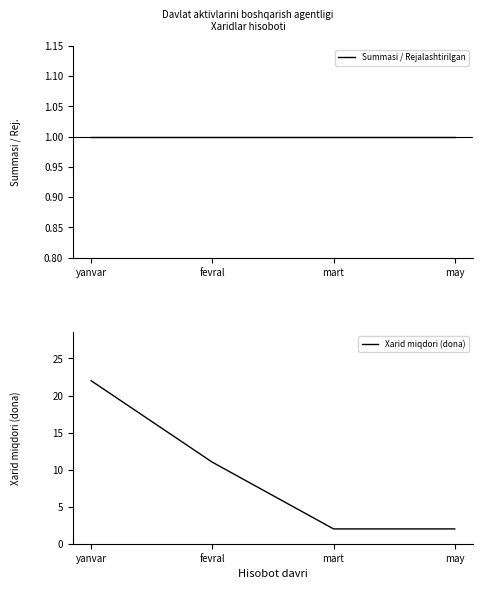

List the labels in order of Xarid miqdori (dona) value, largest first.

yanvar, fevral, mart, may